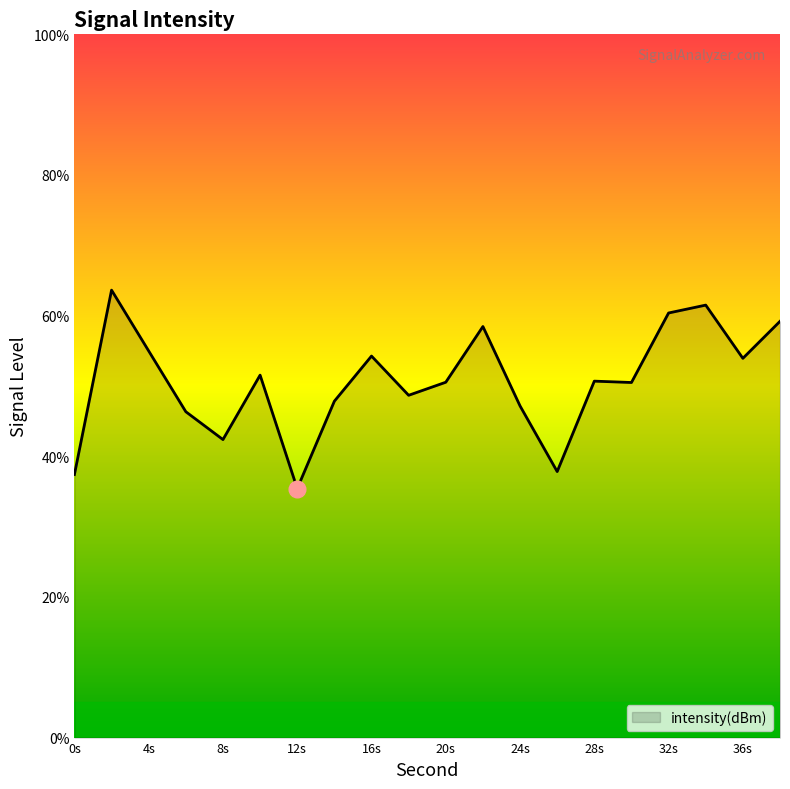

Count the number of data series in this chart.

1